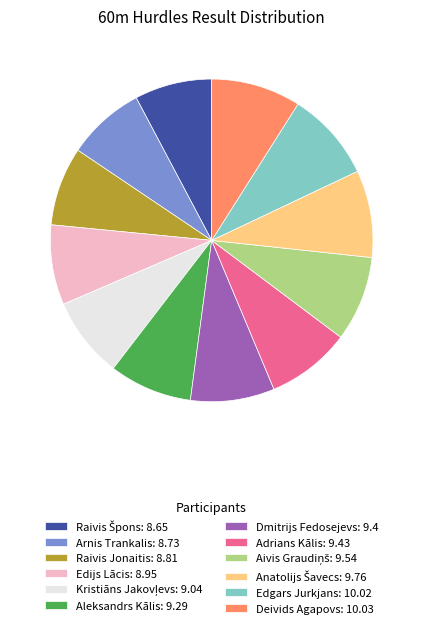

Between Edgars Jurkjans: 10.02 and Arnis Trankalis: 8.73, which is larger?

Edgars Jurkjans: 10.02